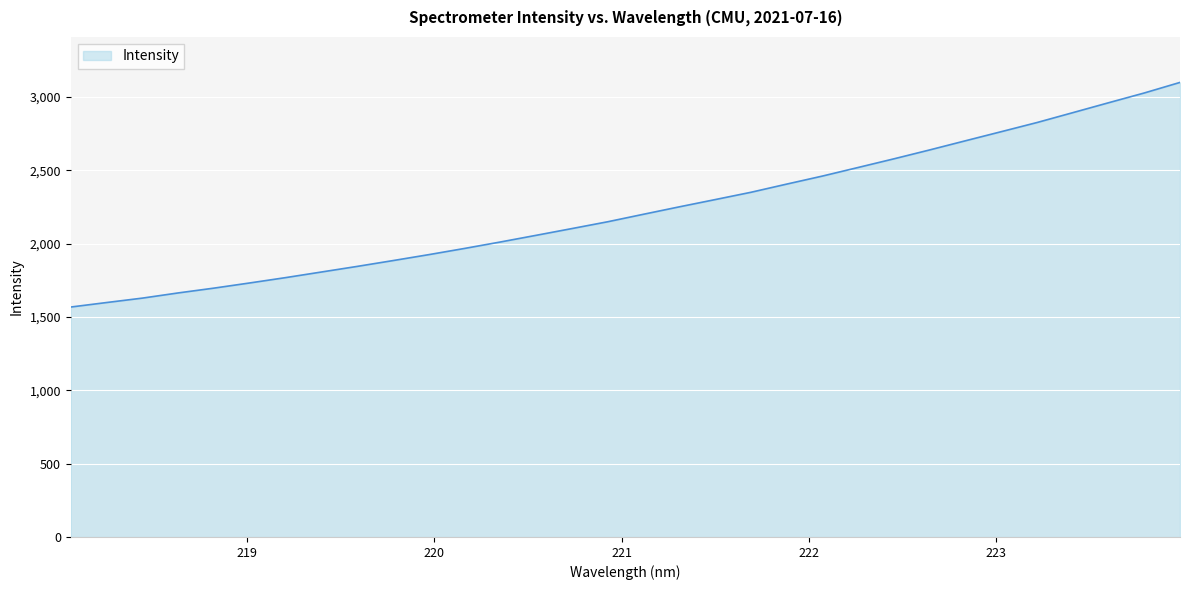

What is the greatest value displayed?

3100.0